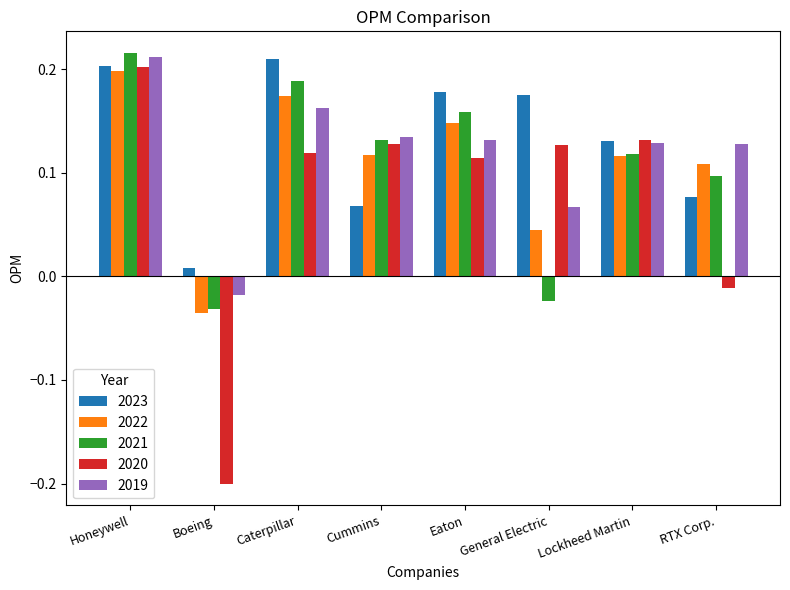

How many positive values does the 2021 series have?

6